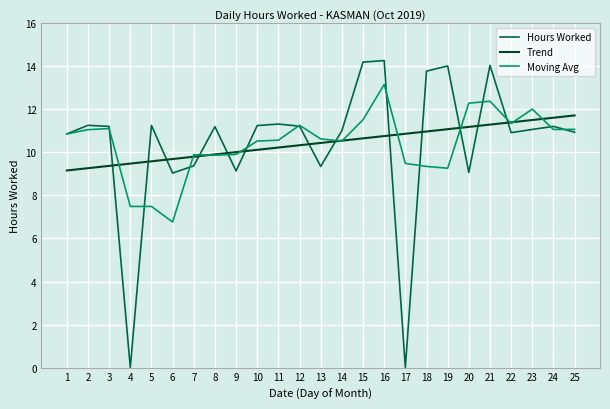

True or false: Hours Worked and Trend intersect in this chart.

True